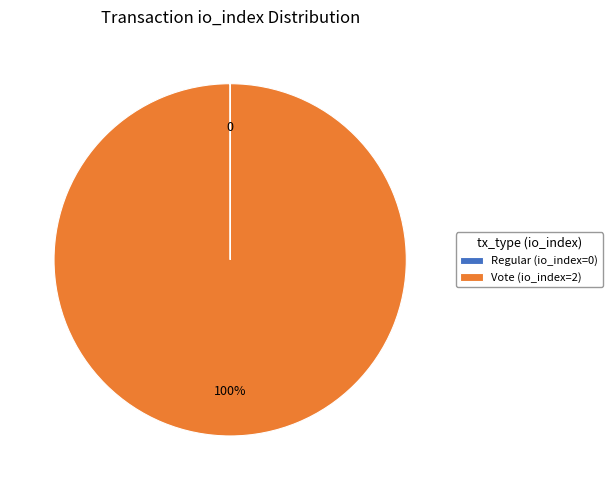

To the nearest percent, what portion does Vote (io_index=2) represent?

100%